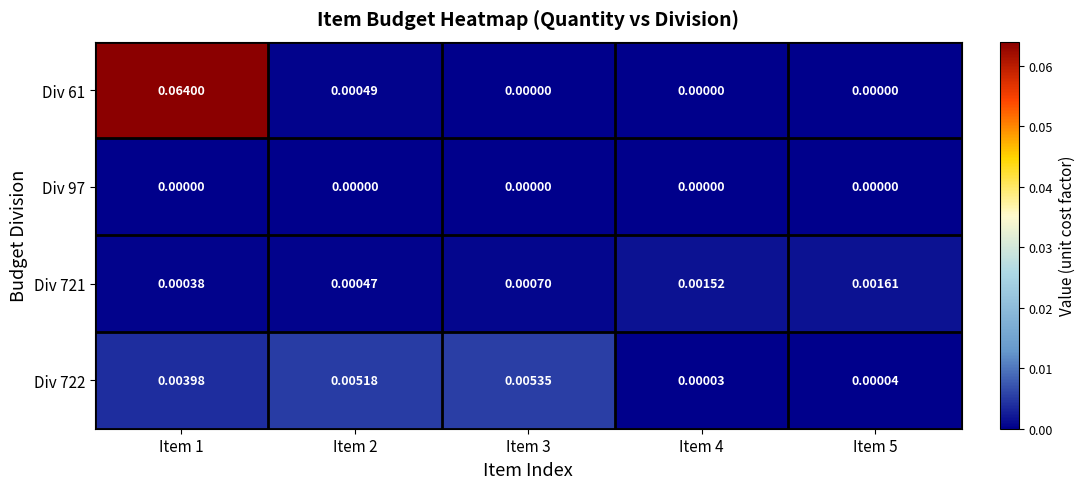

At which category is the sum across all series the highest?

Item 1